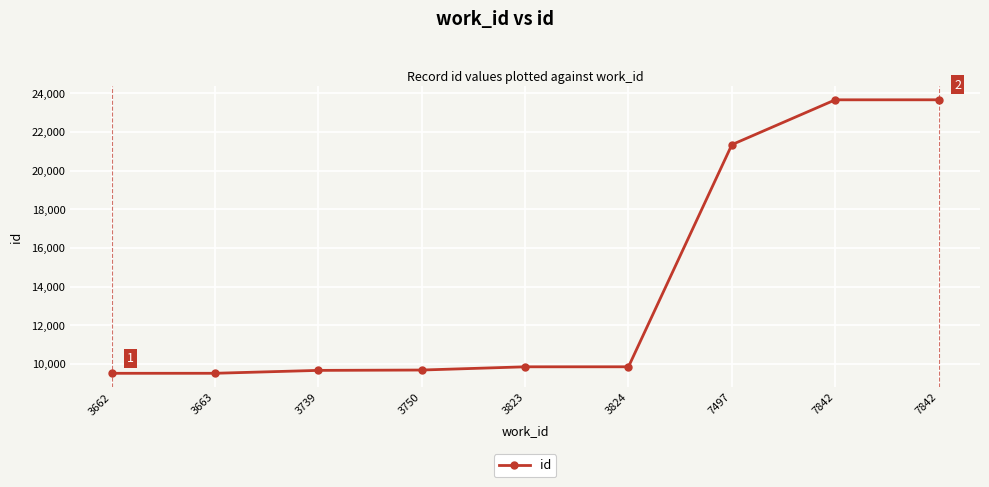

Reading left to right, transcribe all the data shown in this chart.

9508	9509	9659	9677	9844	9845	21341	23662	23663